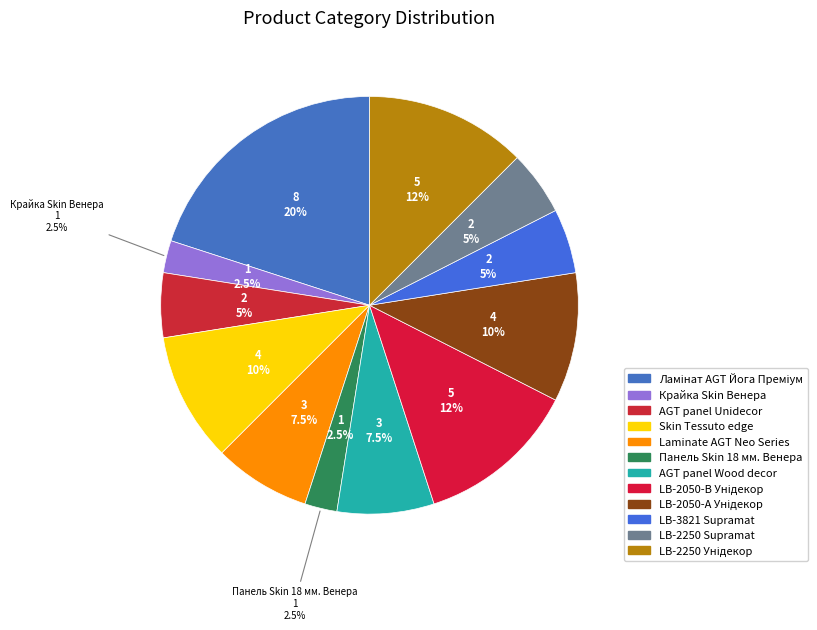

To the nearest percent, what is the difference between the largest and smallest slice percentages?

18%